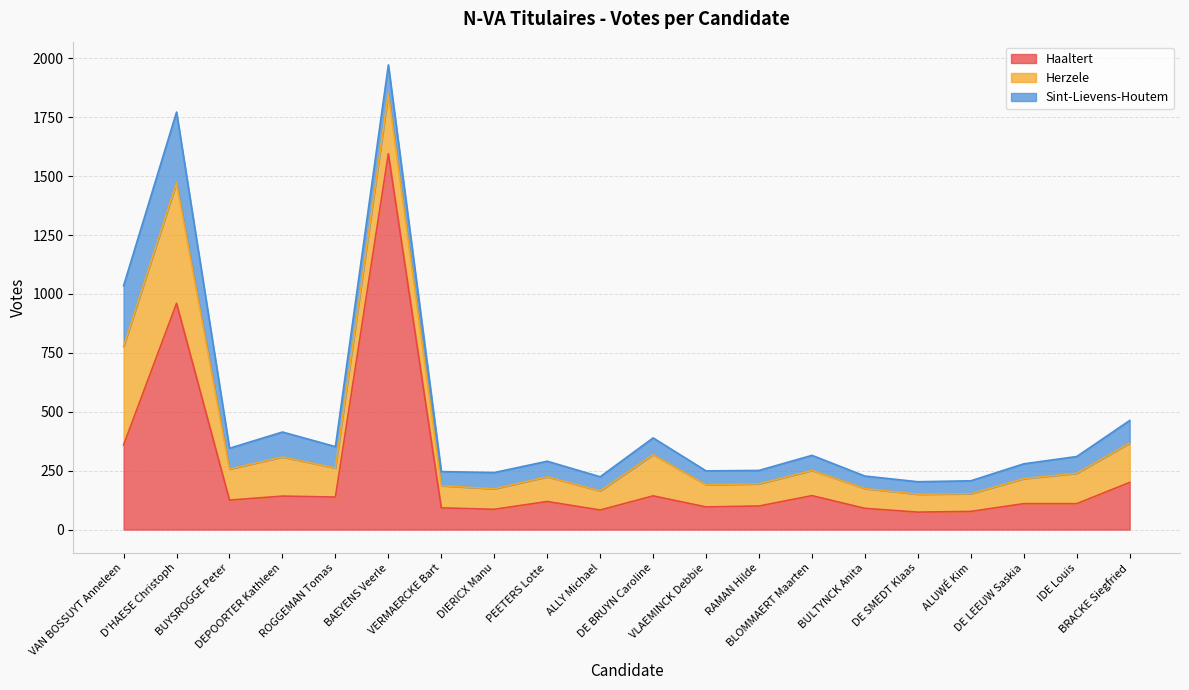

Which series has the largest total across all categories?

Haaltert